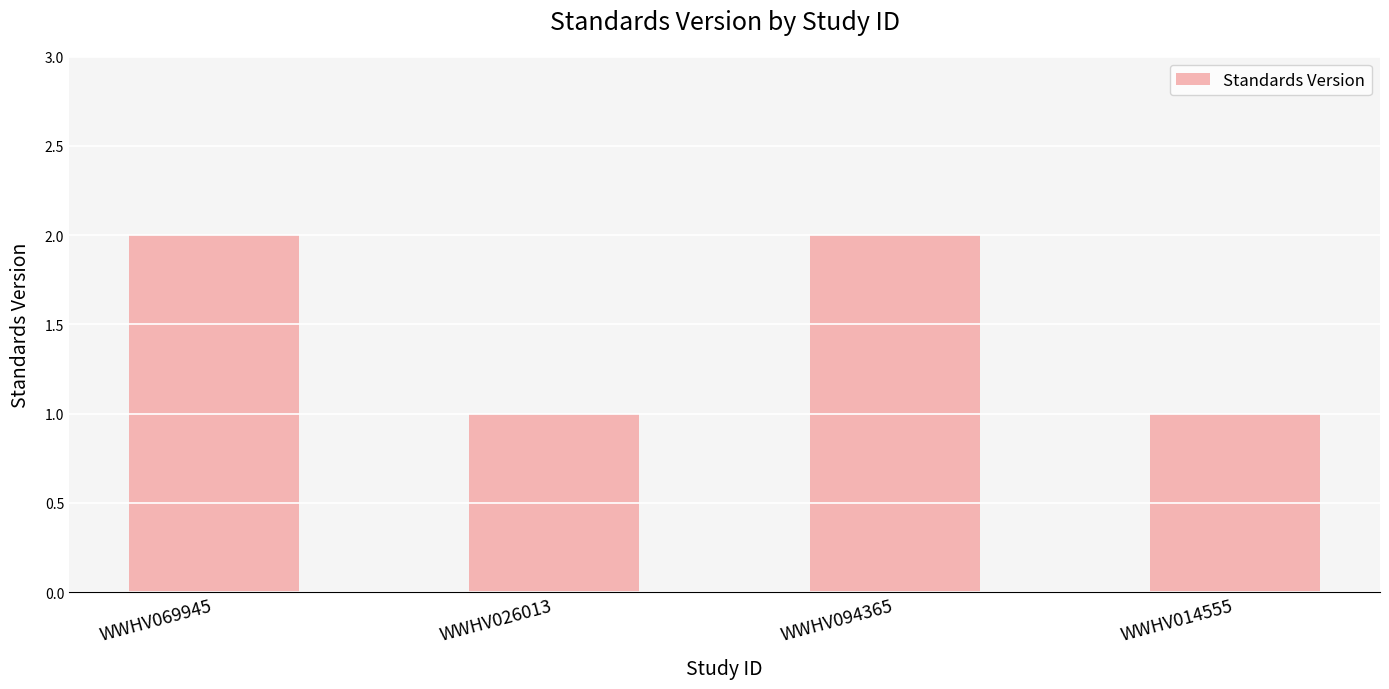

Are the bars horizontal?

No